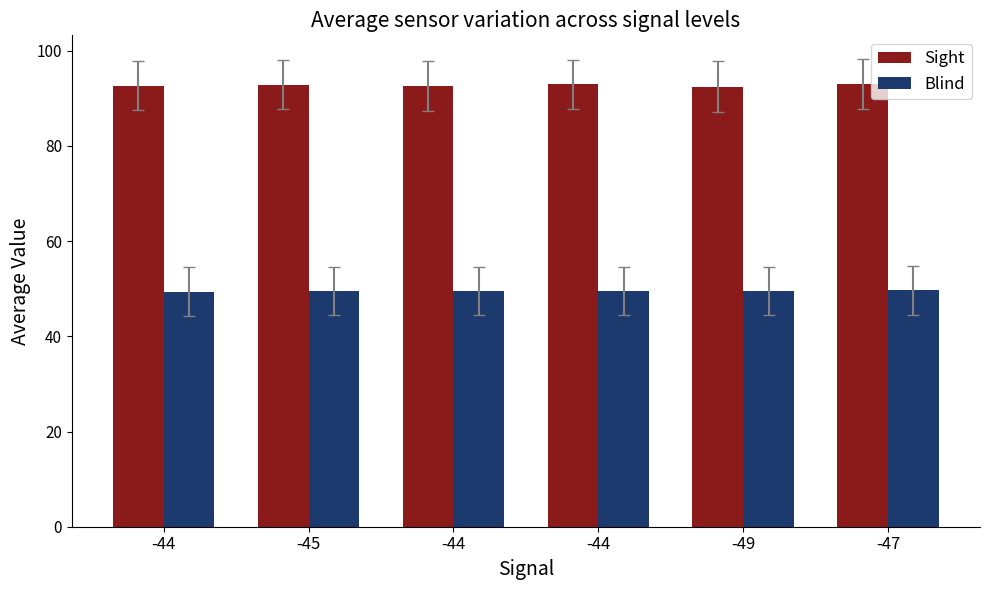

Where is Blind nearest to the value 49?

-44